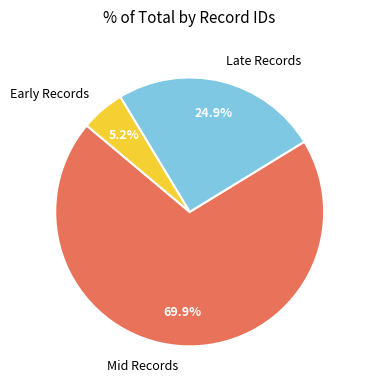

How many segments does this pie chart have?

3